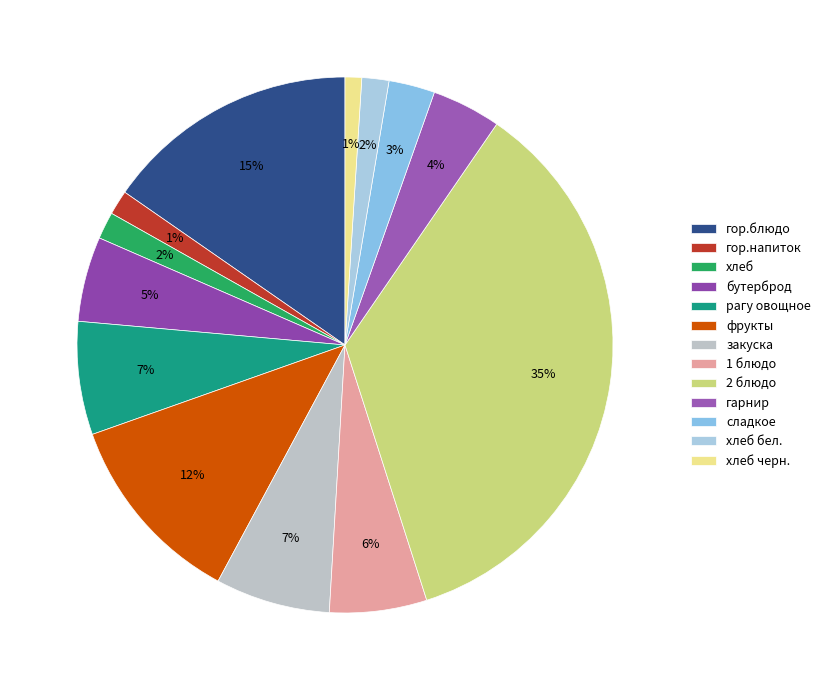

Does any single category account for the majority?

No